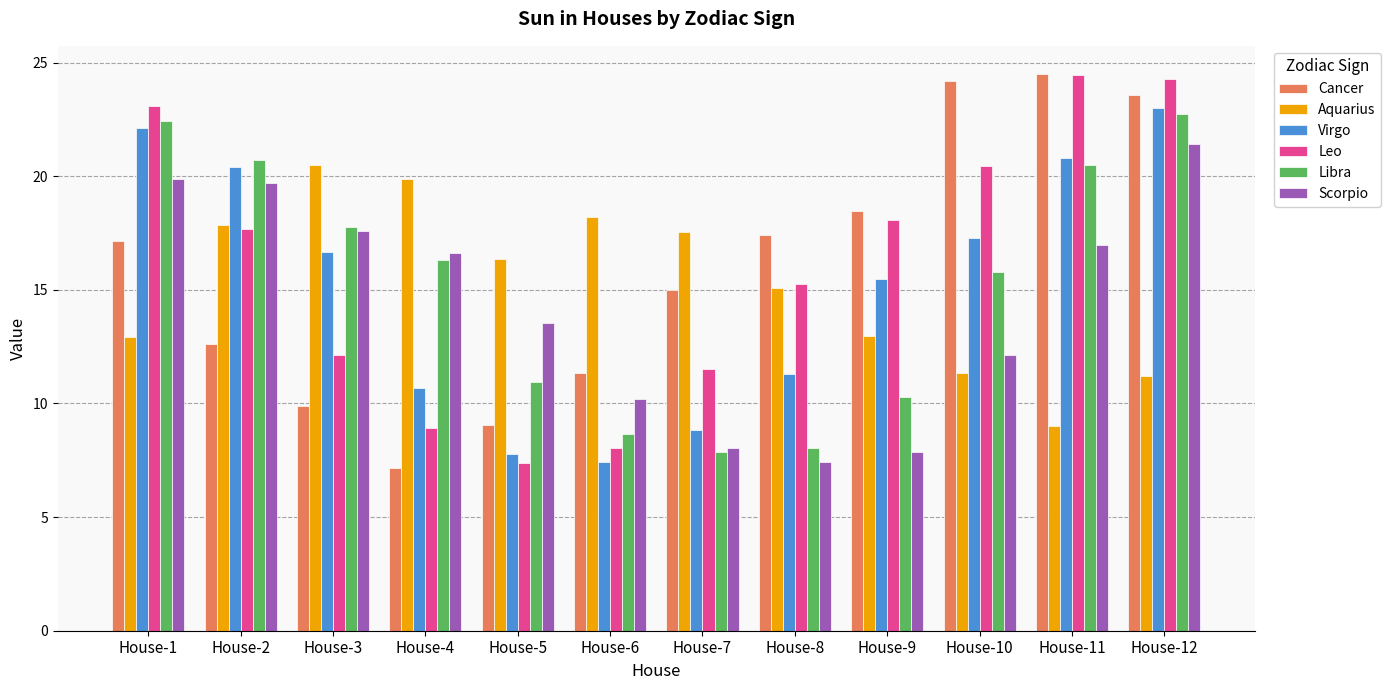

How many bars are there in each group?

6